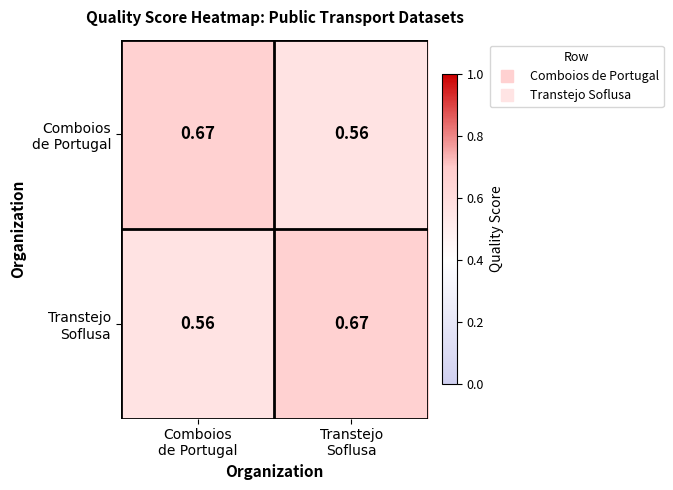

What is the difference between the highest and lowest values at Comboios
de Portugal?

0.1